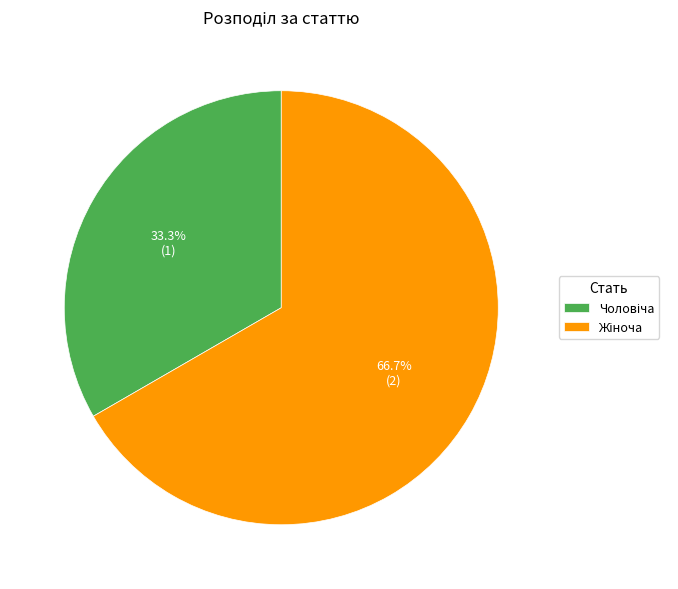

To the nearest percent, what is the difference between the largest and smallest slice percentages?

33%